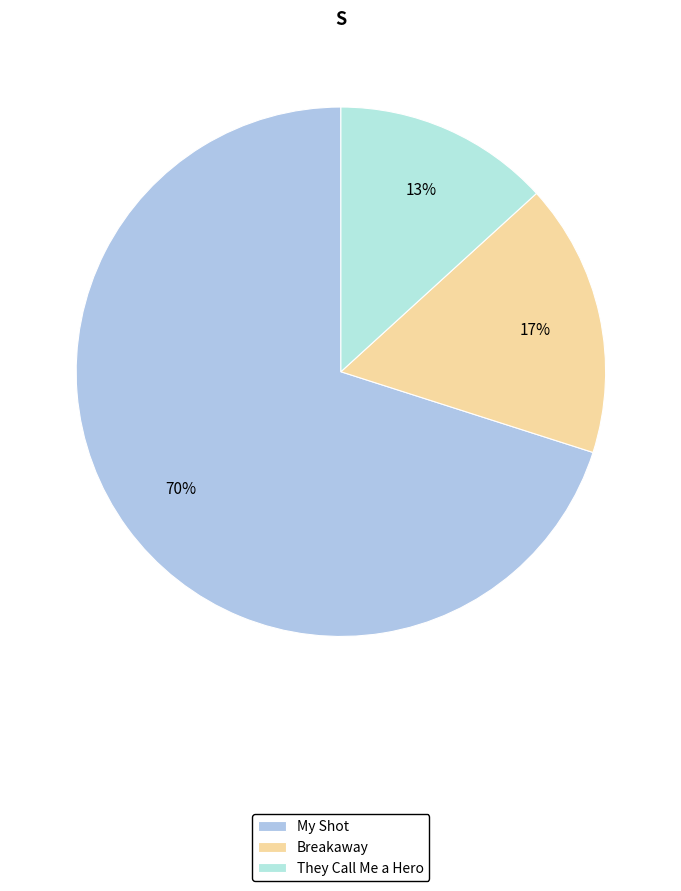

How many slices are in this pie chart?

3